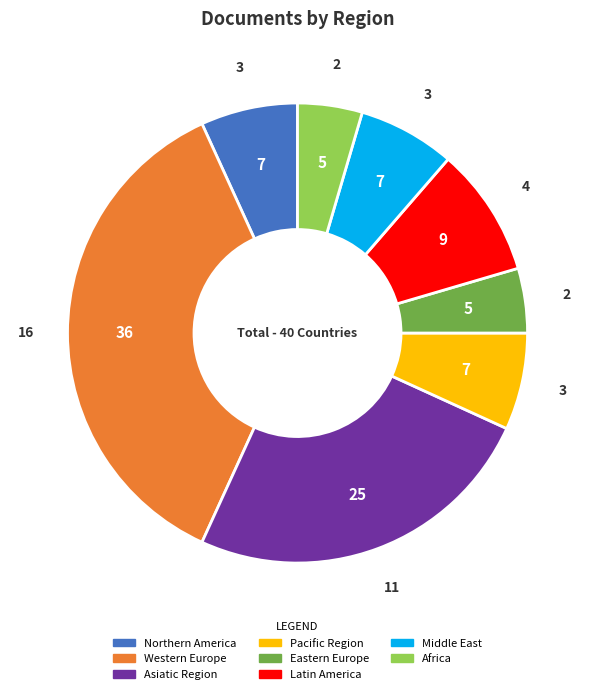

Which has a higher value, Middle East or Eastern Europe?

Middle East